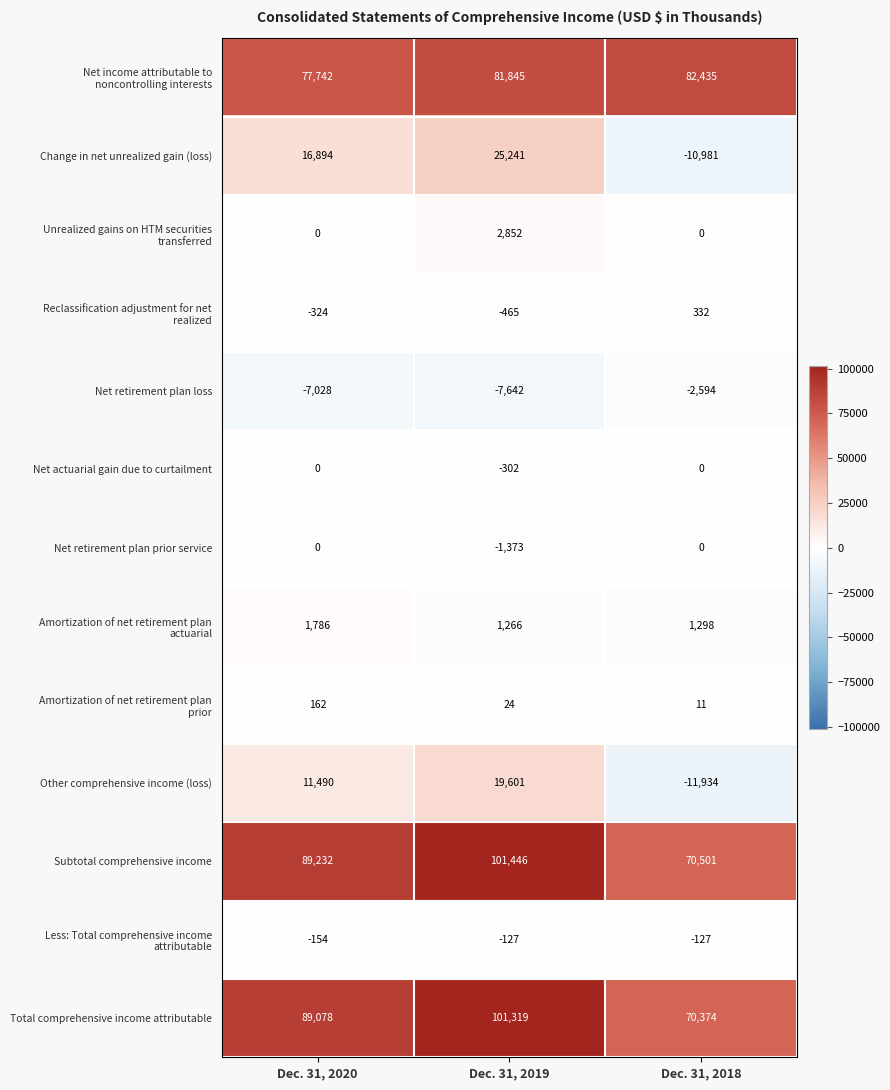

What is the total value across all series at Dec. 31, 2018?

199315